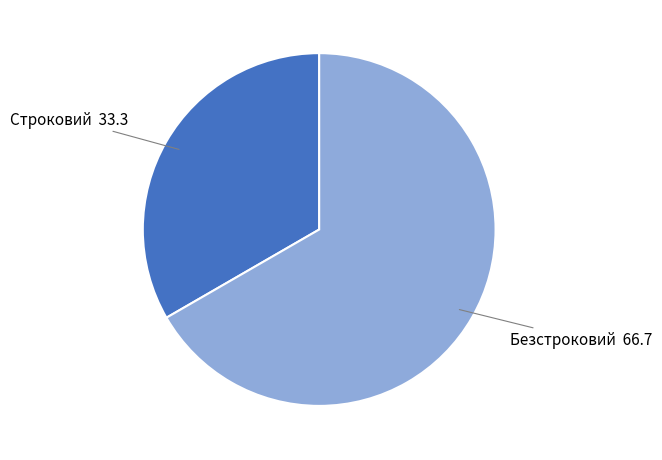

What is the ratio of the value at Безстроковий to the value at Строковий?

2.0